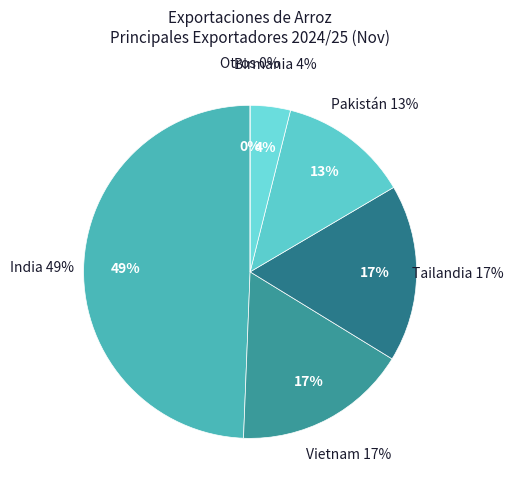

To the nearest percent, what percentage of the pie is Tailandia?

17%